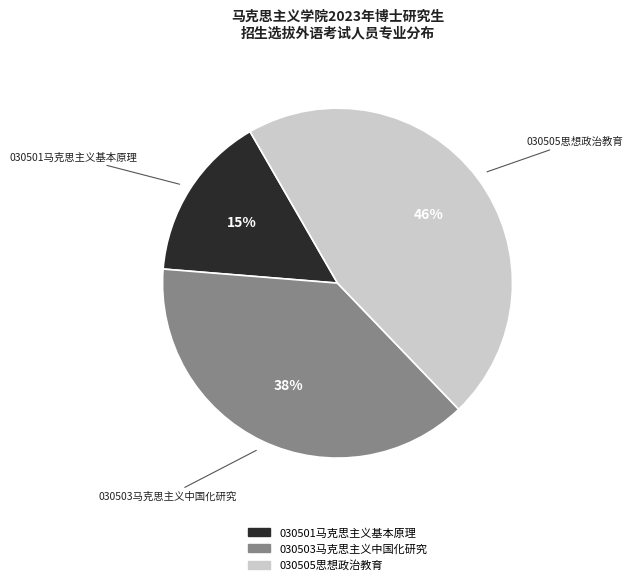

How many segments does this pie chart have?

3